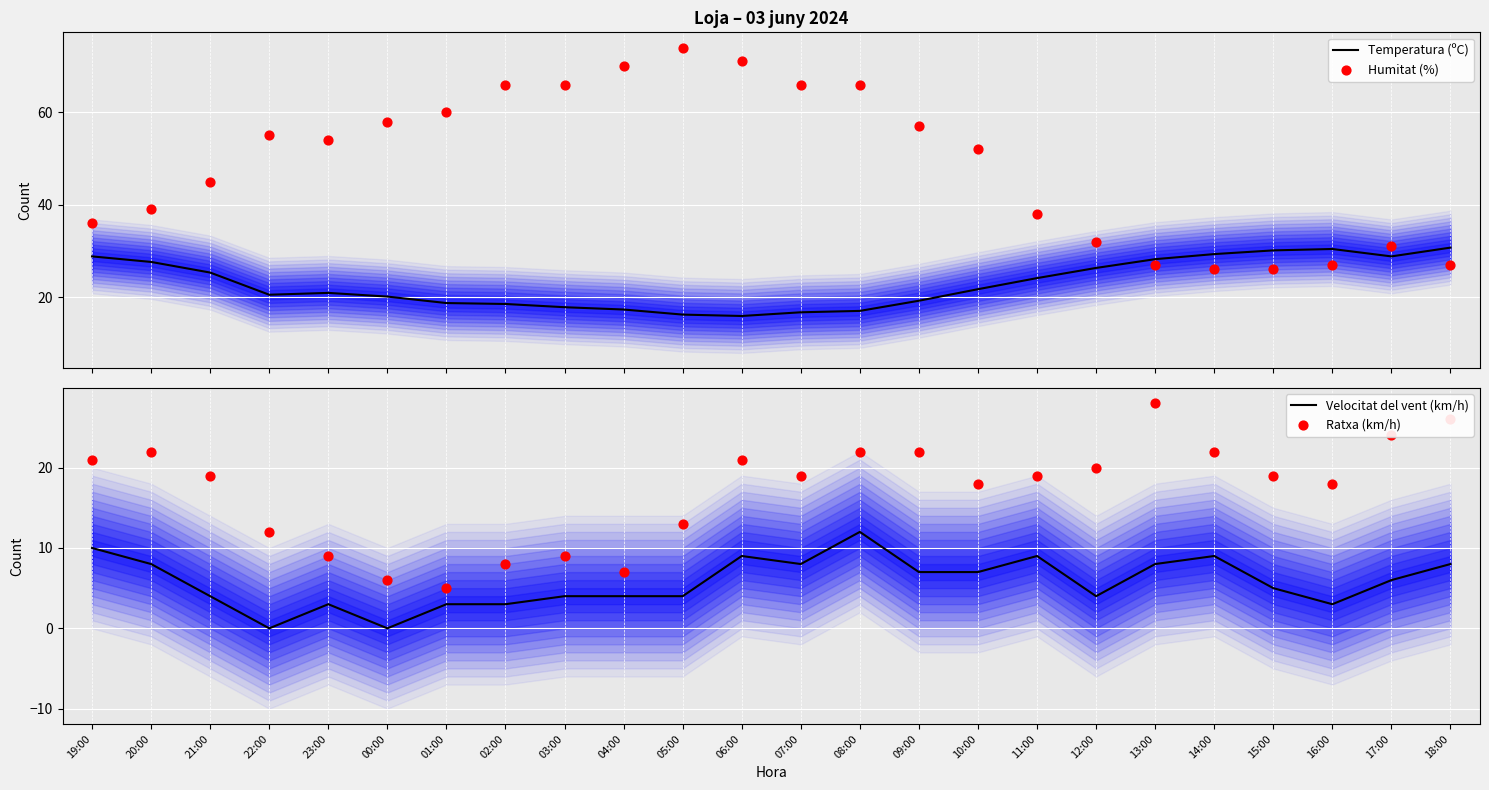

What is the total value across all series at 23:00?

86.9